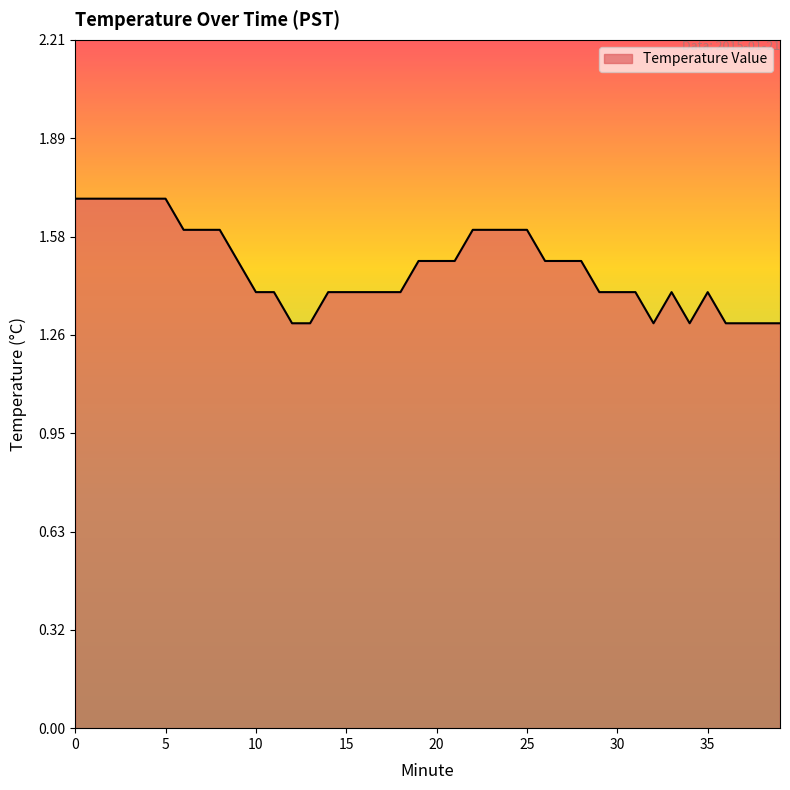

What is the maximum value shown in the chart?

1.7